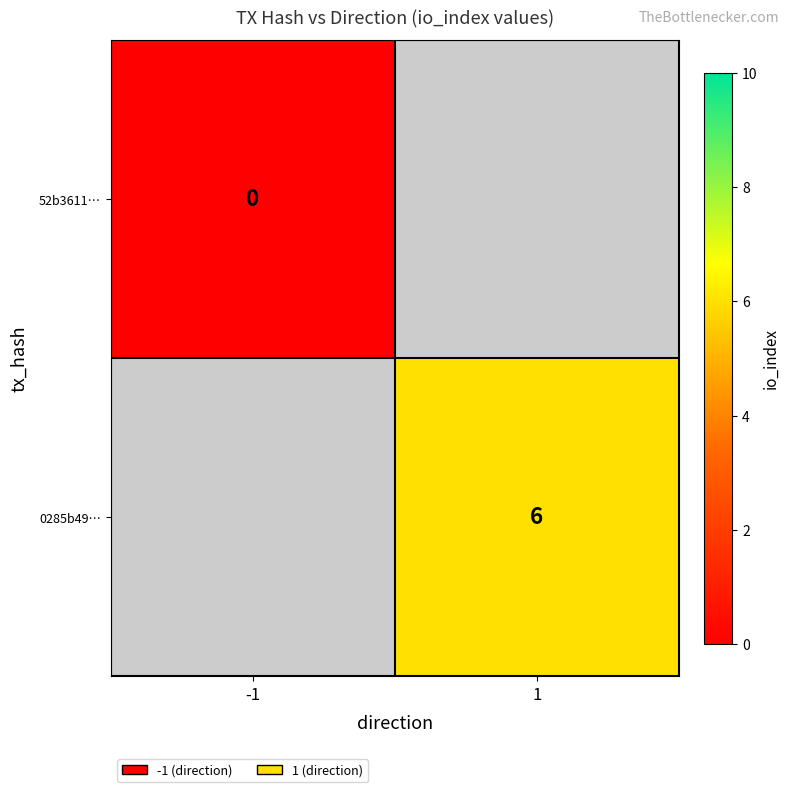

The value of 0285b49… at 1 is 9. True or false?

False